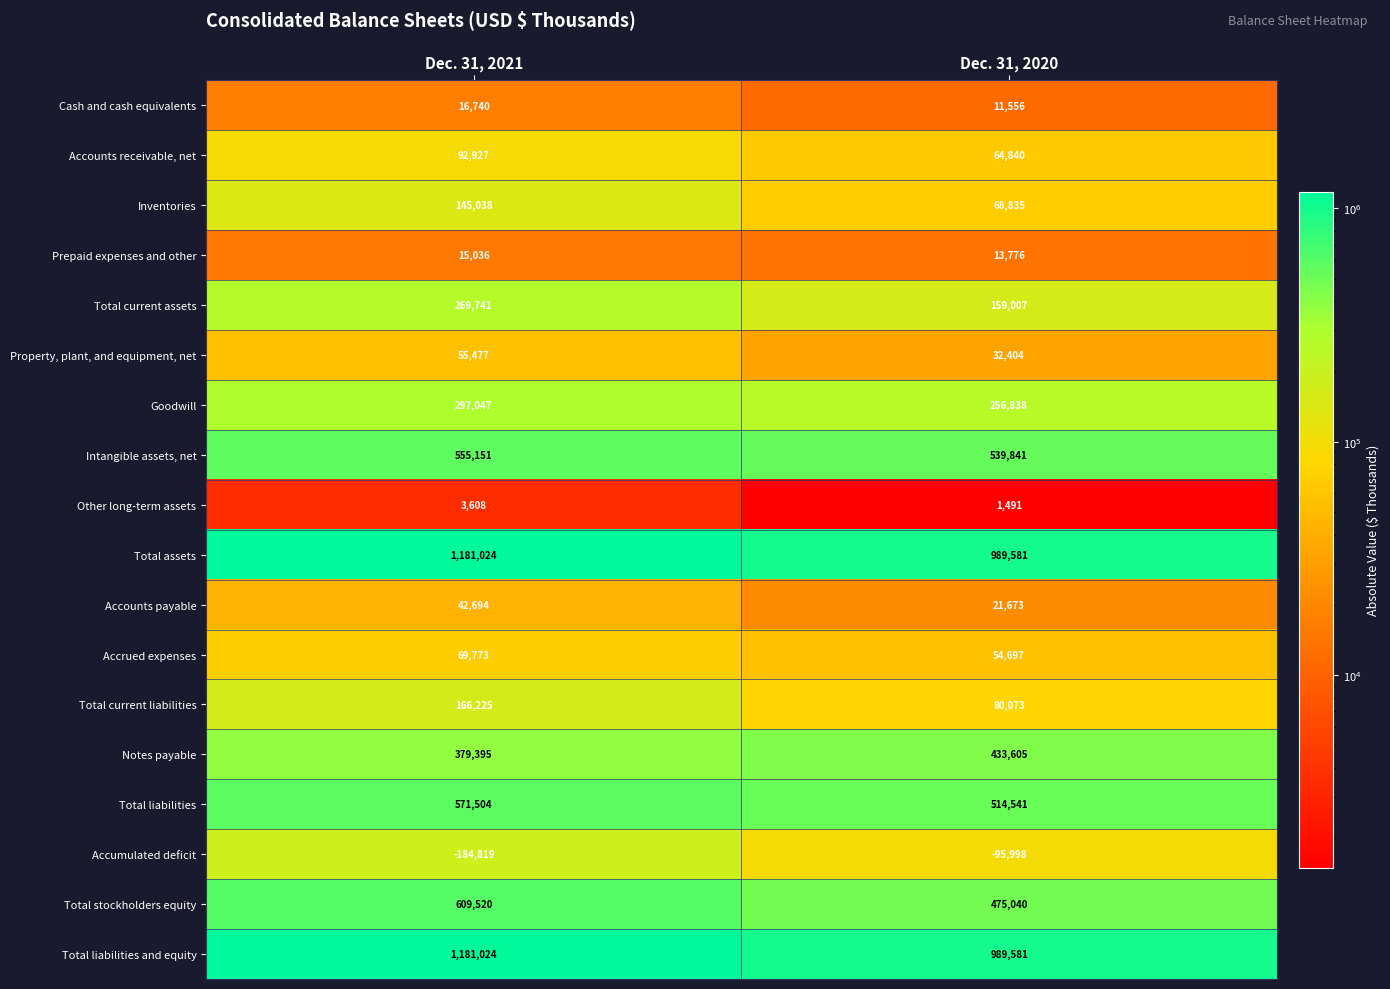

At how many categories does at least one series exceed 387218?

2